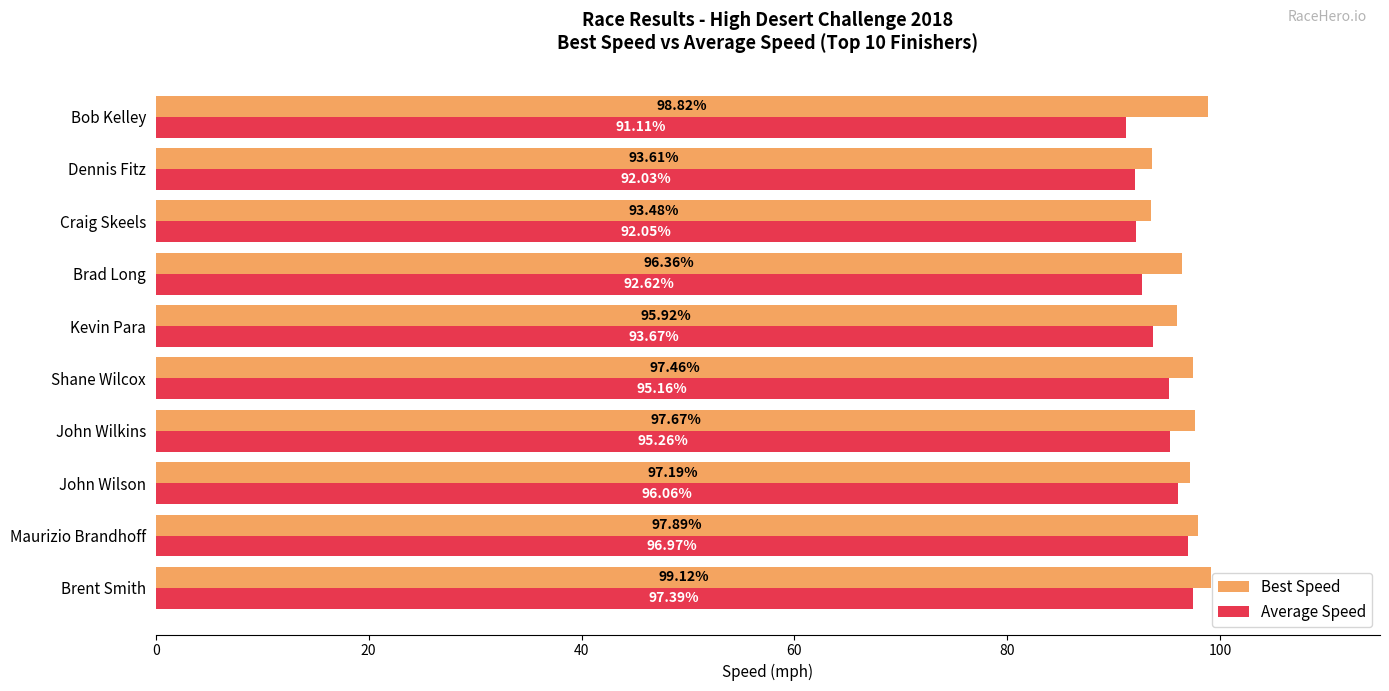

How many distinct data groups are displayed?

2